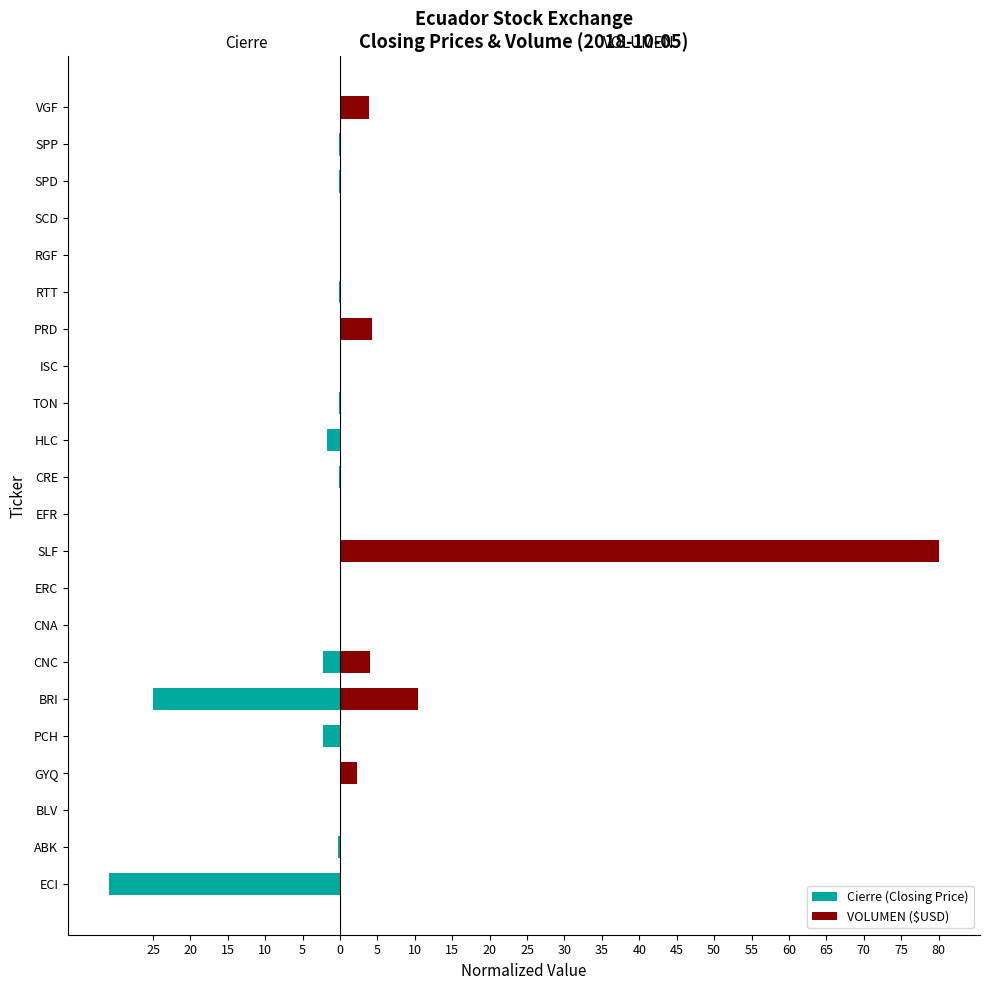

What is the difference between the second highest and second lowest values in the Cierre (Closing Price) series?

25.0